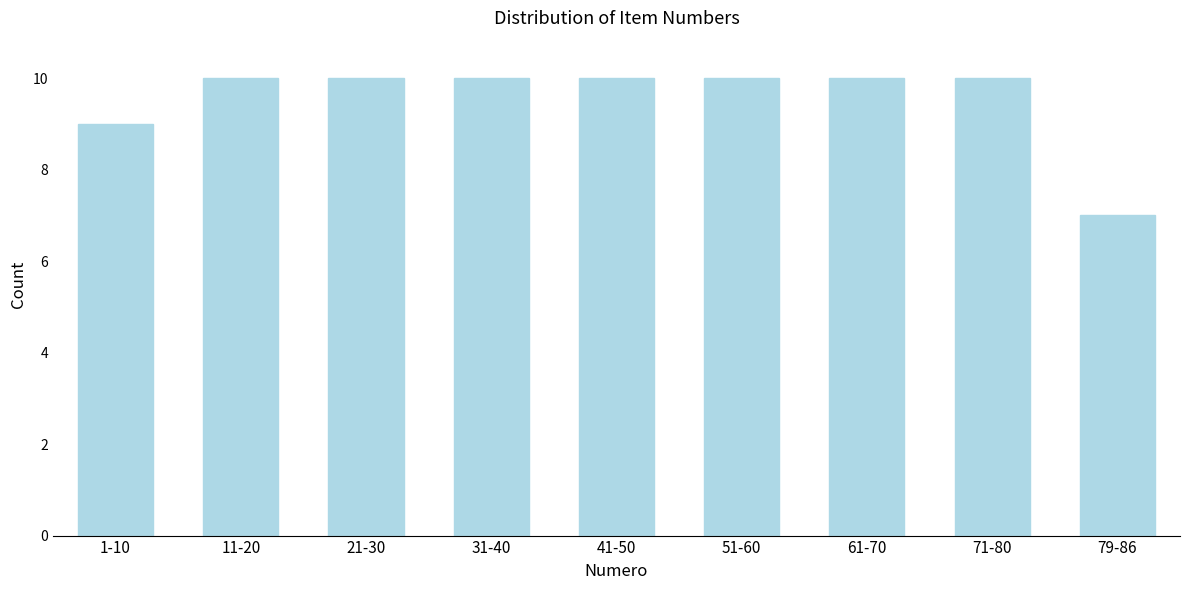

Reading left to right, what are all the values shown in this chart?

9	10	10	10	10	10	10	10	7